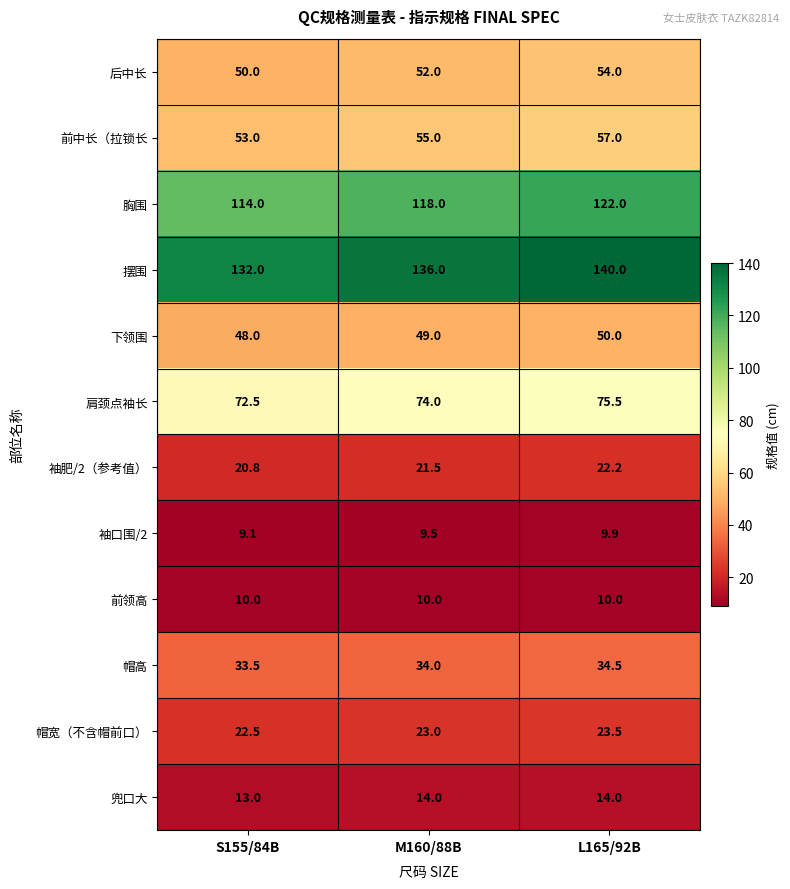

How many categories are shown in the chart?

3